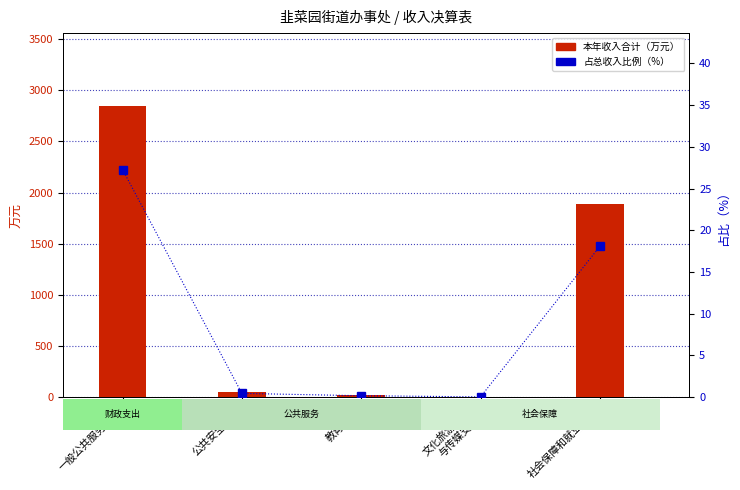

How many series are shown in this chart?

2